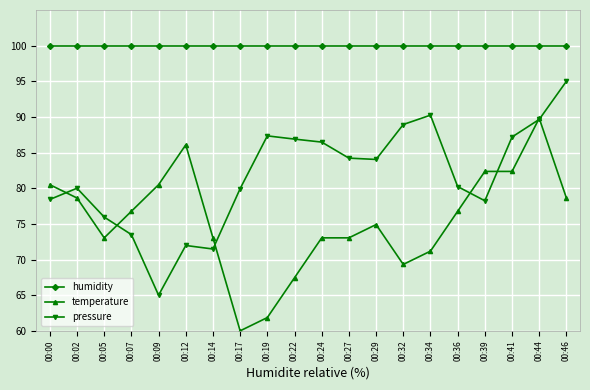

Which category has the highest value in the pressure series?

00:46